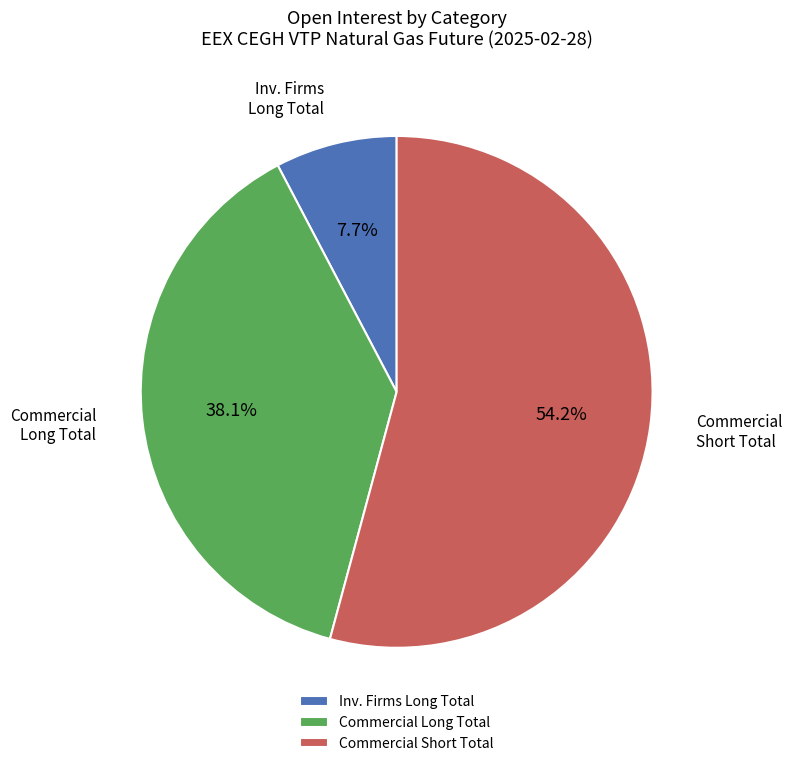

Which category has the biggest portion of the pie?

Commercial Short Total